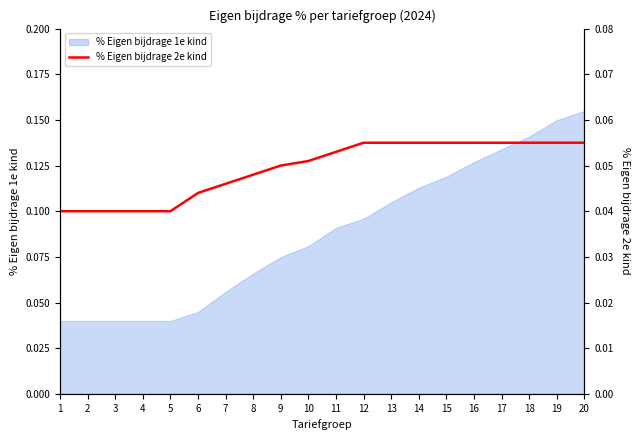

The chart shows a value of 0.1 at 16. True or false?

False